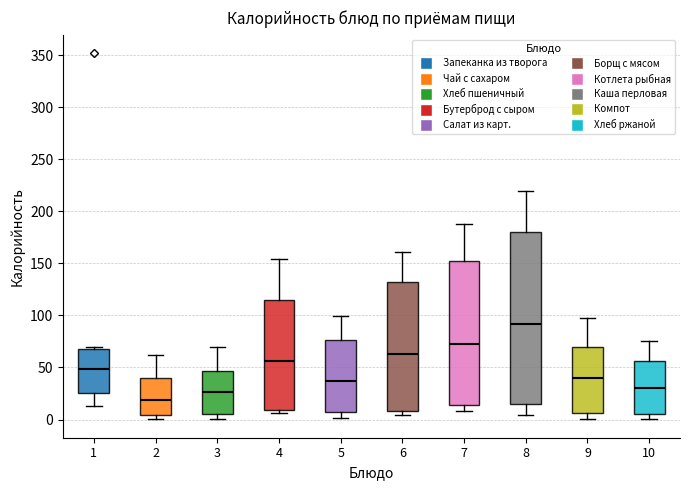

Reading left to right, transcribe this box plot: for each box, give where its median line is, the range the box spans, and where its two whiskers end, as read against the y-axis. The values are not printed on the chart, so give them approximately, as read against the axis.

1: median 50, box 25 to 70, whiskers 15 to 70 (just above the box's upper edge)
2: median 20, box 5 to 40, whiskers 0 to 60
3: median 25, box 5 to 45, whiskers 0 to 70
4: median 55, box 10 to 115, whiskers 5 to 155
5: median 35, box 5 to 75, whiskers 0 to 100
6: median 65, box 10 to 135, whiskers 5 to 160
7: median 75, box 15 to 155, whiskers 10 to 190
8: median 90, box 15 to 180, whiskers 5 to 220
9: median 40, box 5 to 70, whiskers 0 to 100
10: median 30, box 5 to 55, whiskers 0 to 75